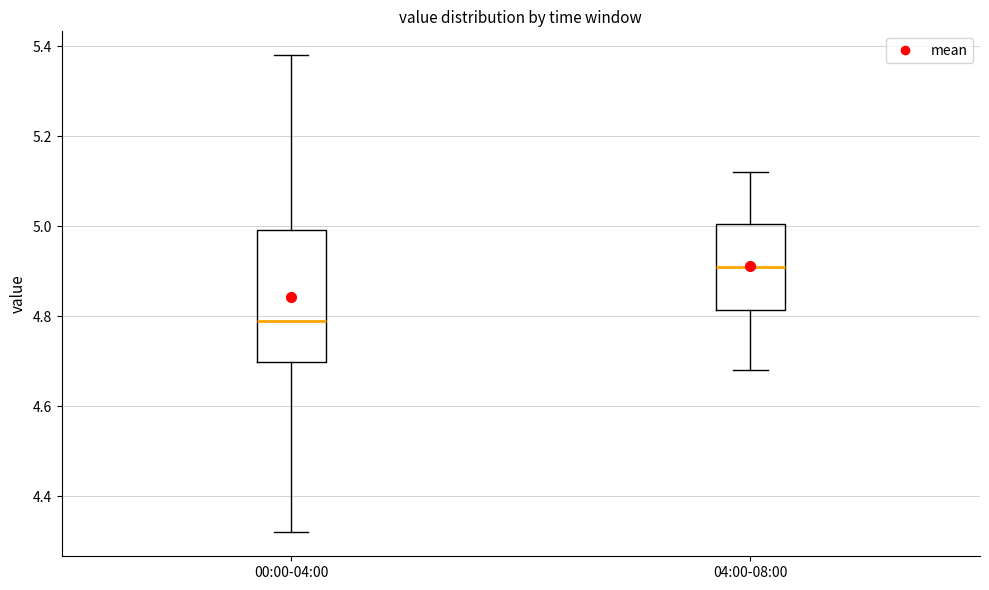

Which box is the tallest, from its lower edge to its upper edge?

00:00-04:00